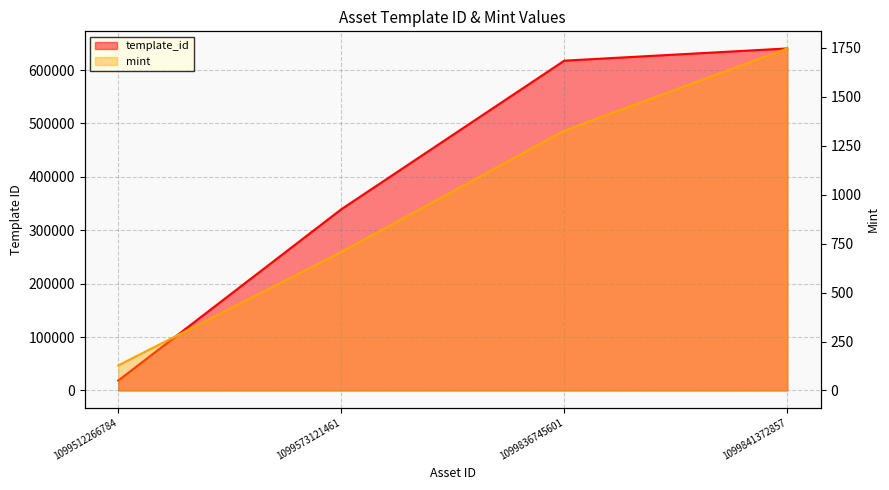

What is the minimum value shown in the chart?

128